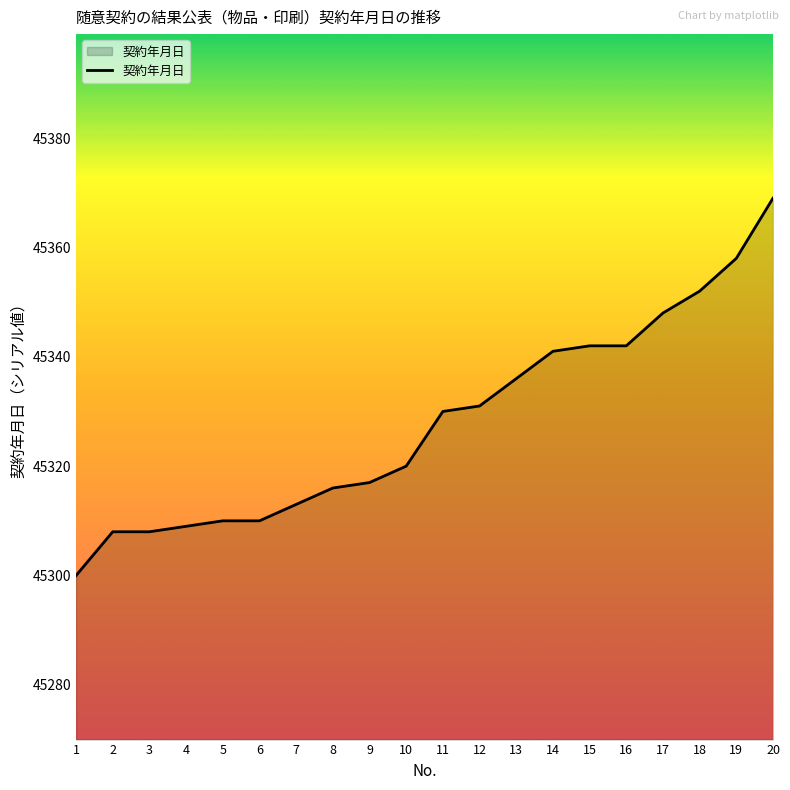

Is it true that the value at 5 is 45310?

True